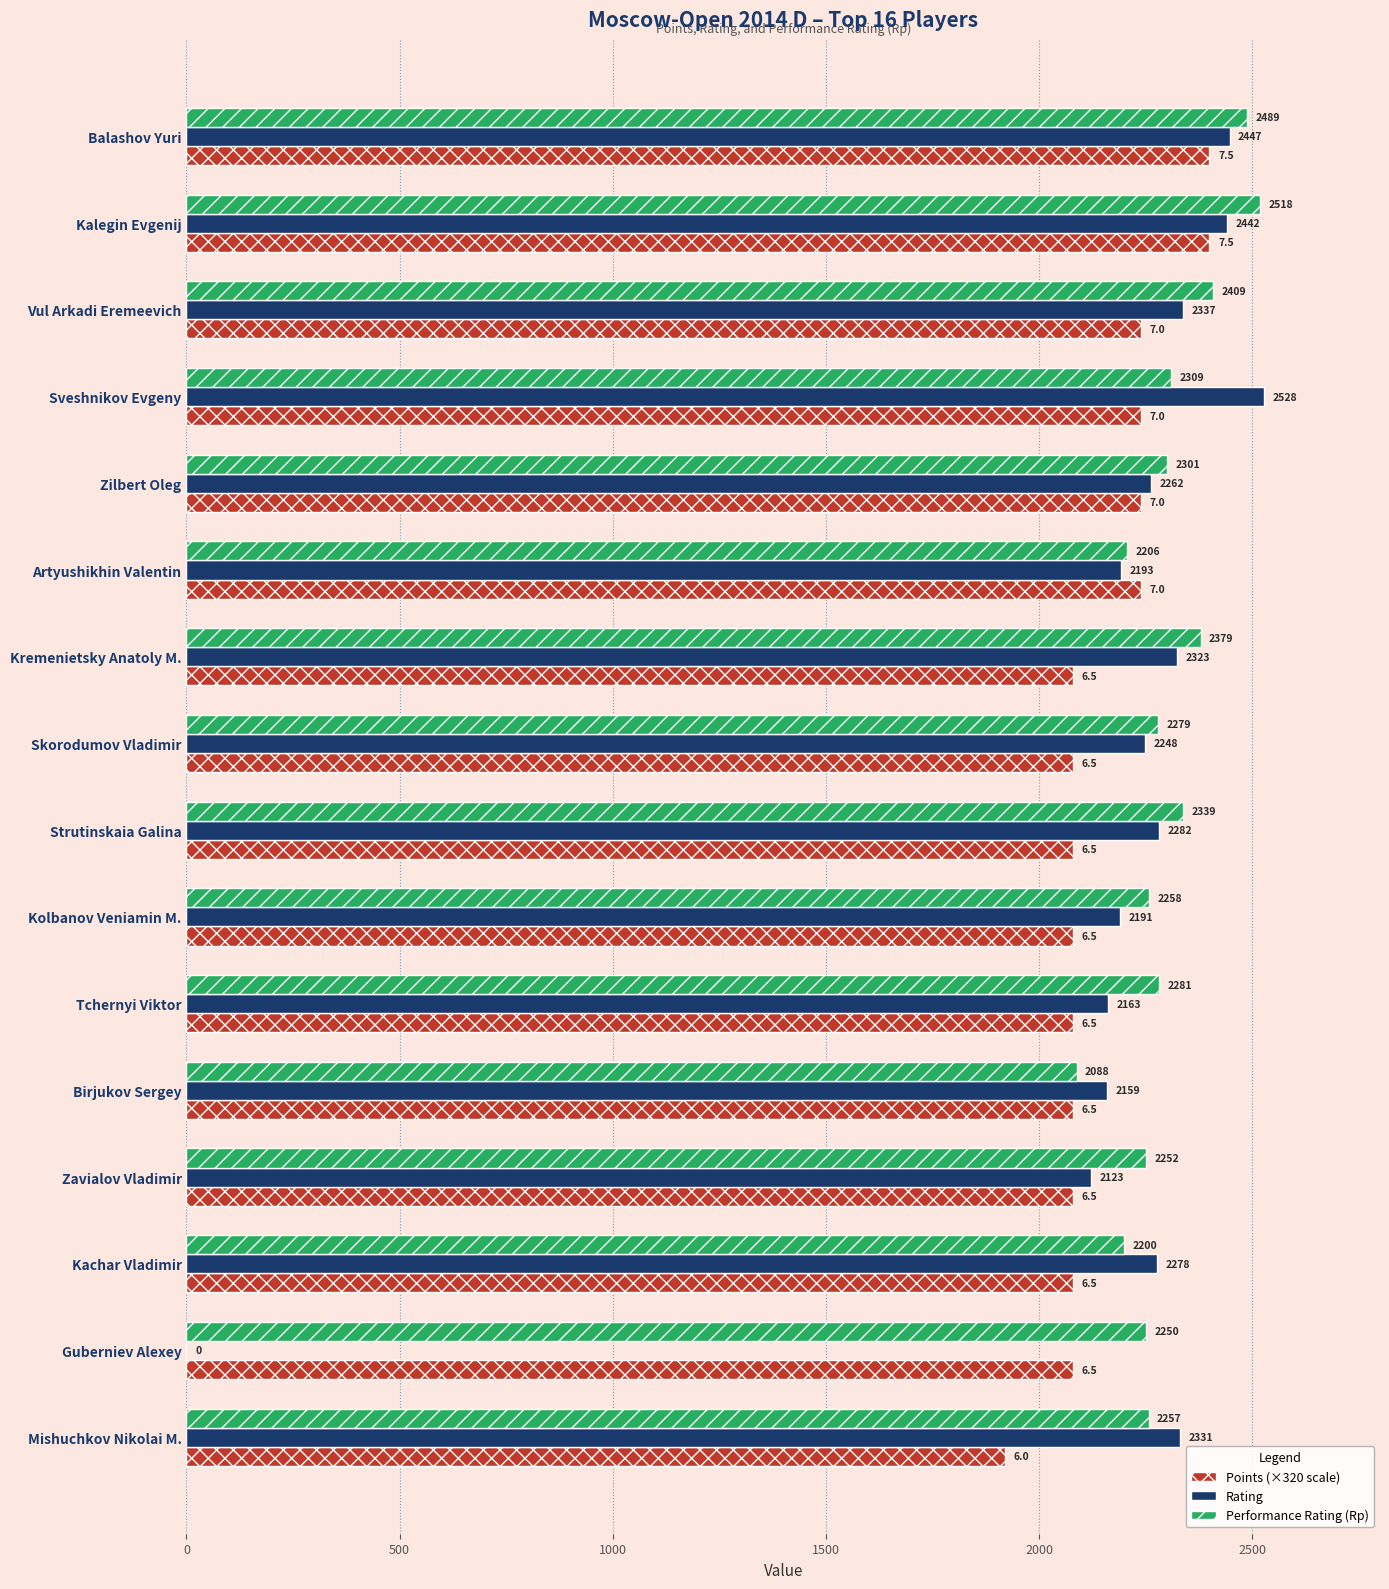

Which series has the largest total across all categories?

Performance Rating (Rp)